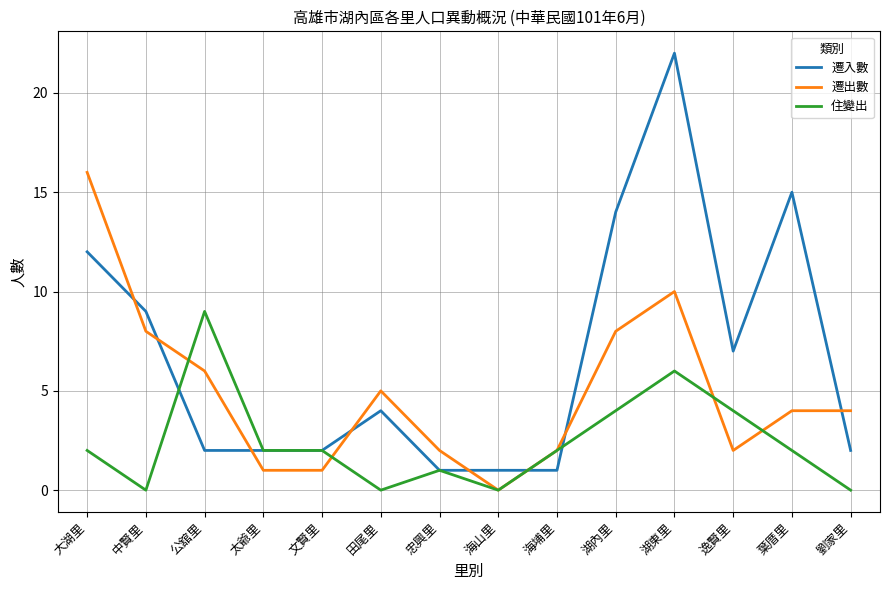

Reading left to right, transcribe all the data shown in this chart.

遷入數: 大湖里=12	中賢里=9	公舘里=2	太爺里=2	文賢里=2	田尾里=4	忠興里=1	海山里=1	海埔里=1	湖內里=14	湖東里=22	逸賢里=7	葉厝里=15	劉家里=2
遷出數: 大湖里=16	中賢里=8	公舘里=6	太爺里=1	文賢里=1	田尾里=5	忠興里=2	海山里=0	海埔里=2	湖內里=8	湖東里=10	逸賢里=2	葉厝里=4	劉家里=4
住變出: 大湖里=2	中賢里=0	公舘里=9	太爺里=2	文賢里=2	田尾里=0	忠興里=1	海山里=0	海埔里=2	湖內里=4	湖東里=6	逸賢里=4	葉厝里=2	劉家里=0